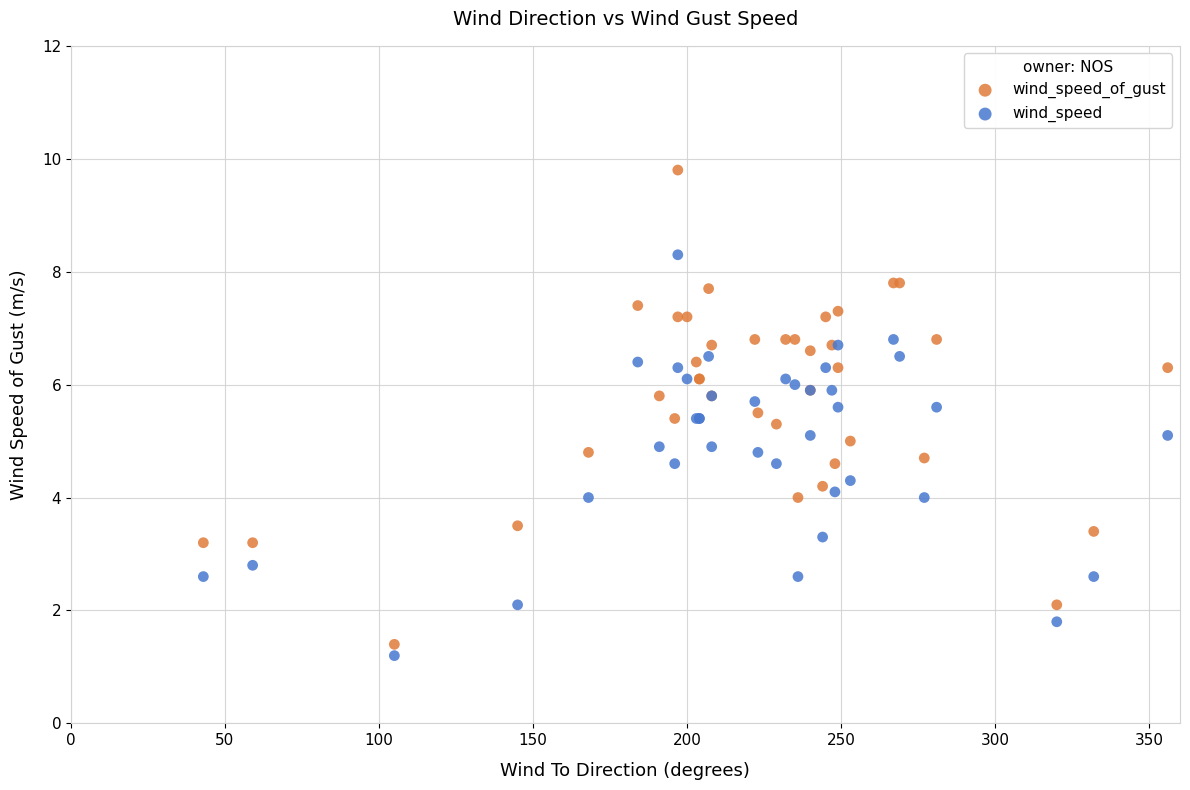

Which series has the widest spread of Y values?

wind_speed_of_gust